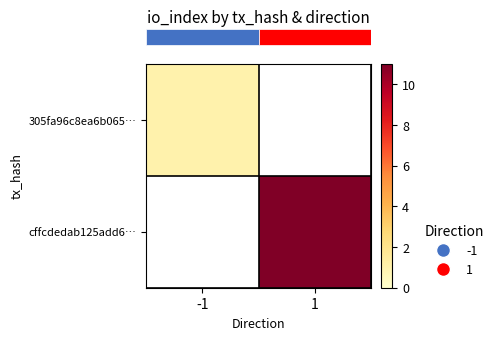

How many positive values does the row_1 series have?

1